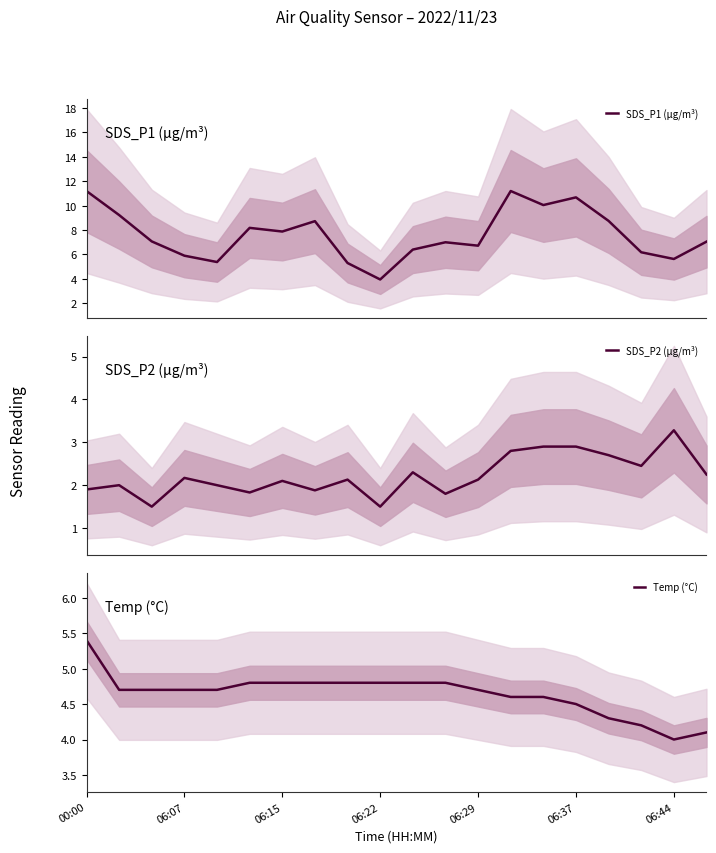

What is the highest value of the SDS_P1 (μg/m³) series?

11.2